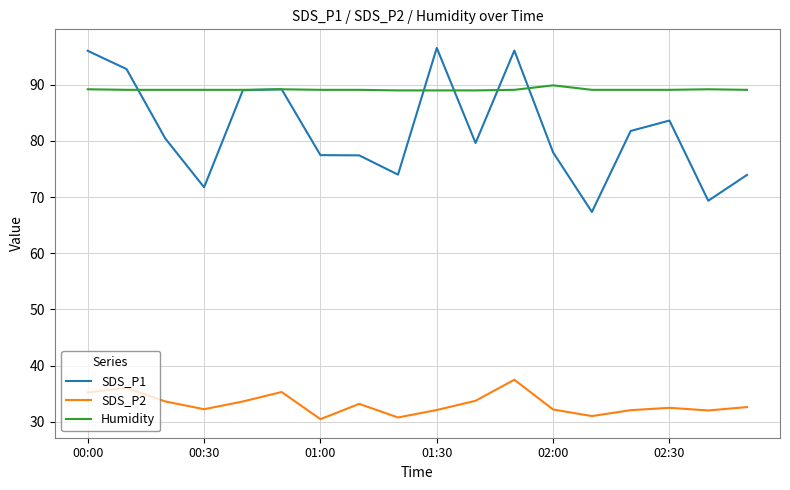

Which series has the largest range (max minus min)?

SDS_P1